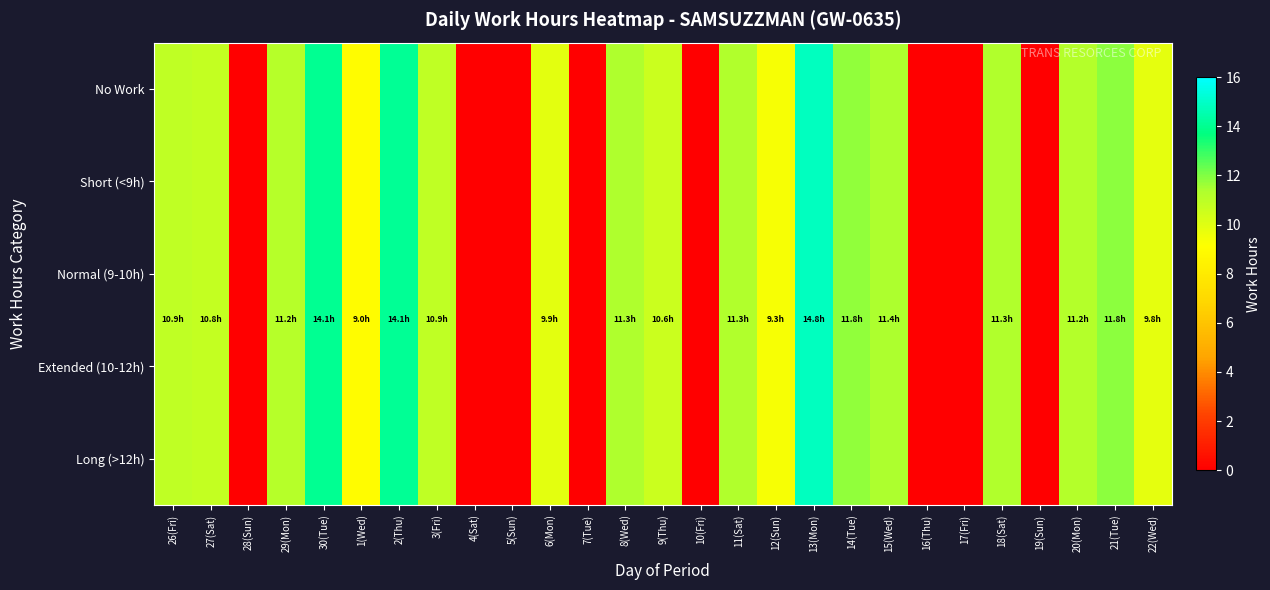

Reading left to right, transcribe all the data shown in this chart.

No Work: 26(Fri)=10.9	27(Sat)=10.8	28(Sun)=0.0	29(Mon)=11.2	30(Tue)=14.1	1(Wed)=9.0	2(Thu)=14.1	3(Fri)=10.9	4(Sat)=0.0	5(Sun)=0.0	6(Mon)=9.9	7(Tue)=0.0	8(Wed)=11.3	9(Thu)=10.6	10(Fri)=0.0	11(Sat)=11.3	12(Sun)=9.3	13(Mon)=14.8	14(Tue)=11.8	15(Wed)=11.4	16(Thu)=0.0	17(Fri)=0.0	18(Sat)=11.3	19(Sun)=0.0	20(Mon)=11.2	21(Tue)=11.8	22(Wed)=9.8
Short (<9h): 26(Fri)=10.9	27(Sat)=10.8	28(Sun)=0.0	29(Mon)=11.2	30(Tue)=14.1	1(Wed)=9.0	2(Thu)=14.1	3(Fri)=10.9	4(Sat)=0.0	5(Sun)=0.0	6(Mon)=9.9	7(Tue)=0.0	8(Wed)=11.3	9(Thu)=10.6	10(Fri)=0.0	11(Sat)=11.3	12(Sun)=9.3	13(Mon)=14.8	14(Tue)=11.8	15(Wed)=11.4	16(Thu)=0.0	17(Fri)=0.0	18(Sat)=11.3	19(Sun)=0.0	20(Mon)=11.2	21(Tue)=11.8	22(Wed)=9.8
Normal (9-10h): 26(Fri)=10.9	27(Sat)=10.8	28(Sun)=0.0	29(Mon)=11.2	30(Tue)=14.1	1(Wed)=9.0	2(Thu)=14.1	3(Fri)=10.9	4(Sat)=0.0	5(Sun)=0.0	6(Mon)=9.9	7(Tue)=0.0	8(Wed)=11.3	9(Thu)=10.6	10(Fri)=0.0	11(Sat)=11.3	12(Sun)=9.3	13(Mon)=14.8	14(Tue)=11.8	15(Wed)=11.4	16(Thu)=0.0	17(Fri)=0.0	18(Sat)=11.3	19(Sun)=0.0	20(Mon)=11.2	21(Tue)=11.8	22(Wed)=9.8
Extended (10-12h): 26(Fri)=10.9	27(Sat)=10.8	28(Sun)=0.0	29(Mon)=11.2	30(Tue)=14.1	1(Wed)=9.0	2(Thu)=14.1	3(Fri)=10.9	4(Sat)=0.0	5(Sun)=0.0	6(Mon)=9.9	7(Tue)=0.0	8(Wed)=11.3	9(Thu)=10.6	10(Fri)=0.0	11(Sat)=11.3	12(Sun)=9.3	13(Mon)=14.8	14(Tue)=11.8	15(Wed)=11.4	16(Thu)=0.0	17(Fri)=0.0	18(Sat)=11.3	19(Sun)=0.0	20(Mon)=11.2	21(Tue)=11.8	22(Wed)=9.8
Long (>12h): 26(Fri)=10.9	27(Sat)=10.8	28(Sun)=0.0	29(Mon)=11.2	30(Tue)=14.1	1(Wed)=9.0	2(Thu)=14.1	3(Fri)=10.9	4(Sat)=0.0	5(Sun)=0.0	6(Mon)=9.9	7(Tue)=0.0	8(Wed)=11.3	9(Thu)=10.6	10(Fri)=0.0	11(Sat)=11.3	12(Sun)=9.3	13(Mon)=14.8	14(Tue)=11.8	15(Wed)=11.4	16(Thu)=0.0	17(Fri)=0.0	18(Sat)=11.3	19(Sun)=0.0	20(Mon)=11.2	21(Tue)=11.8	22(Wed)=9.8